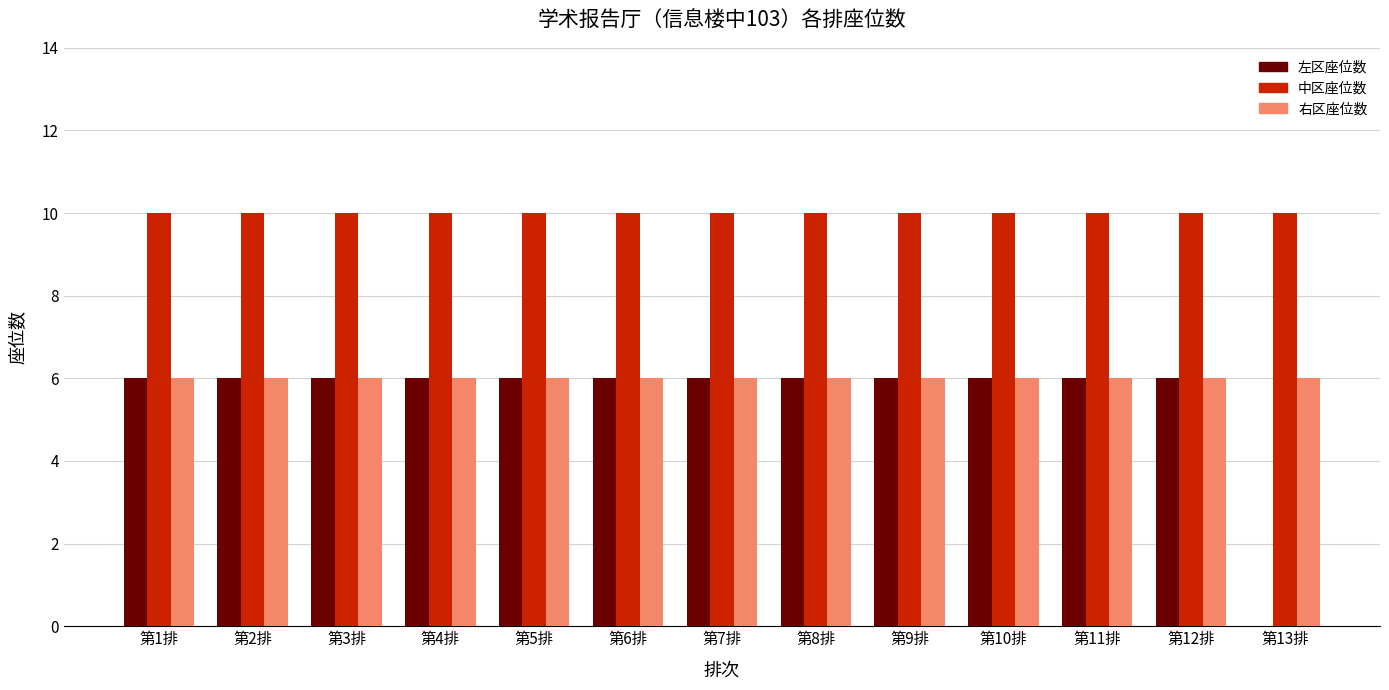

What is the total value across all series at 第8排?

22